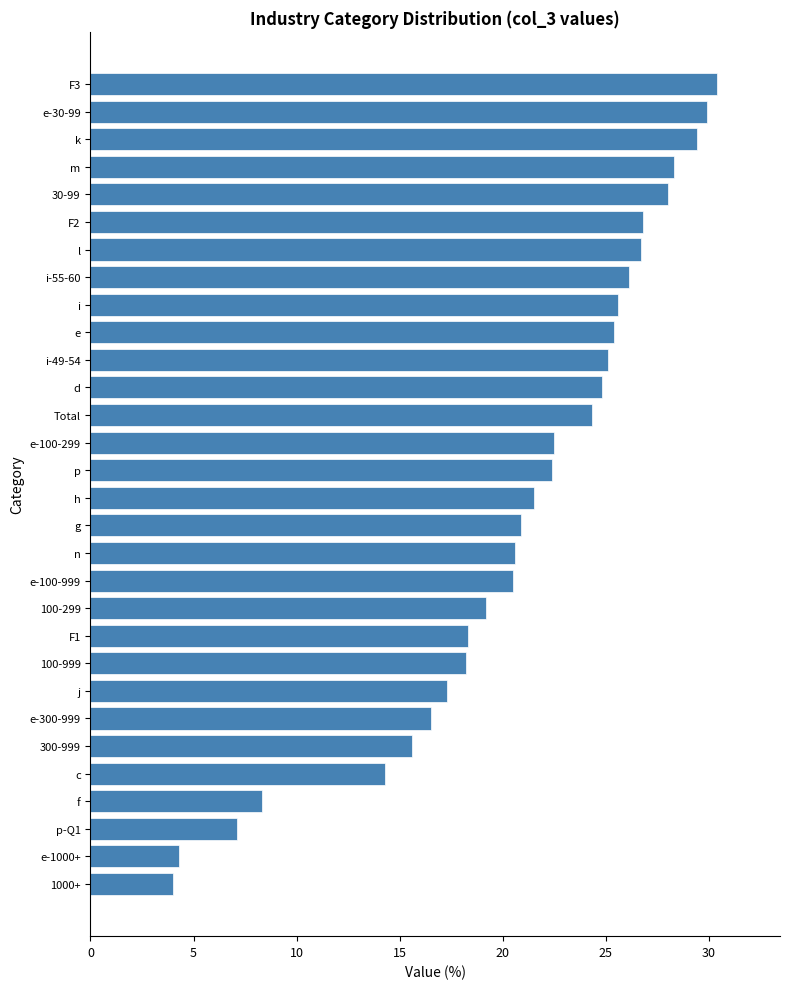

What value does the data have at 1000+?

4.0